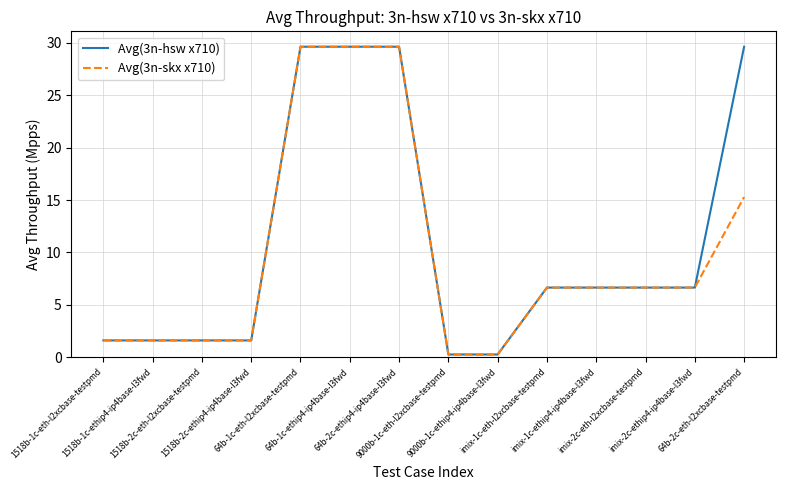

The value of Avg(3n-hsw x710) at imix-1c-ethip4-ip4base-l3fwd is 6.7. True or false?

True